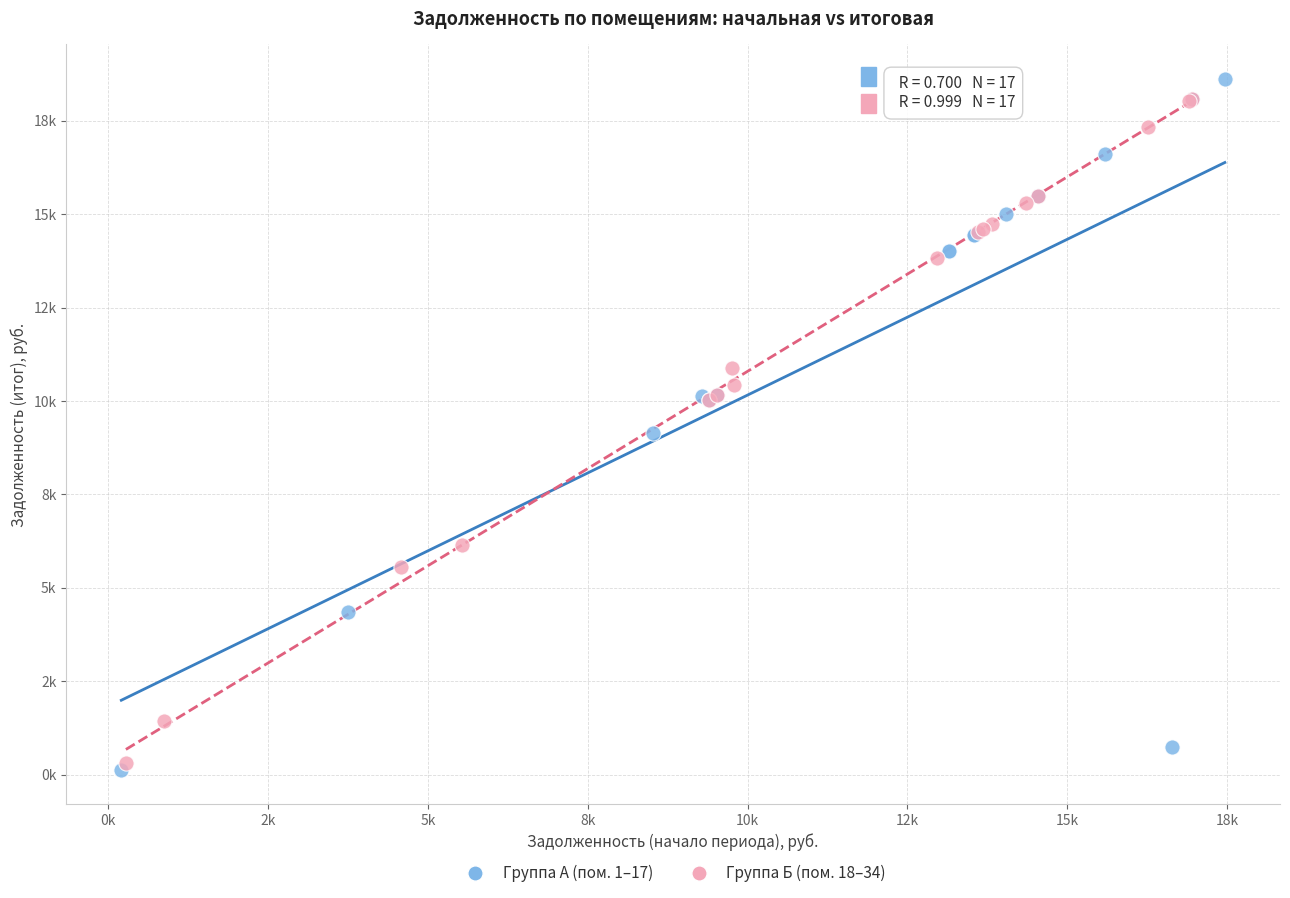

Which series has the largest Y range (max minus min)?

Группа А (пом. 1–17)